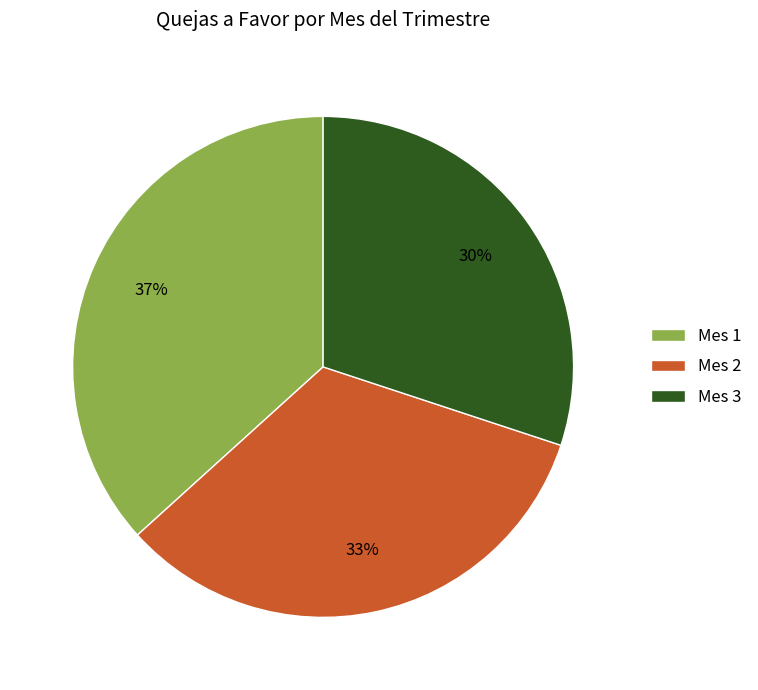

To the nearest percent, what is the difference between the Mes 3 and Mes 2 slice percentages?

3%